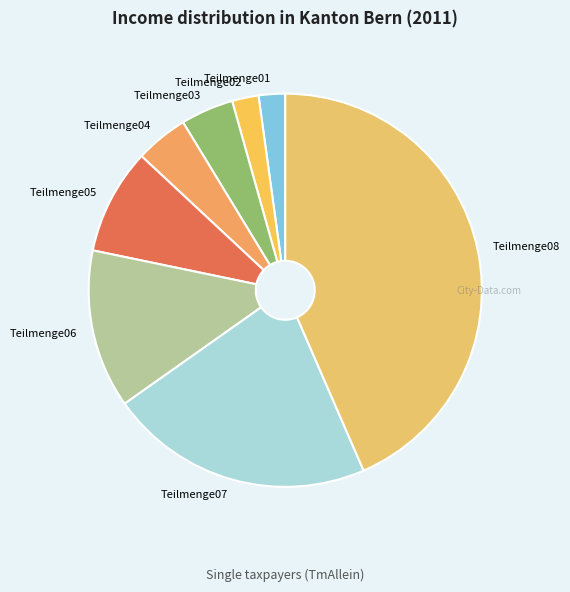

Which has a higher value, Teilmenge02 or Teilmenge07?

Teilmenge07